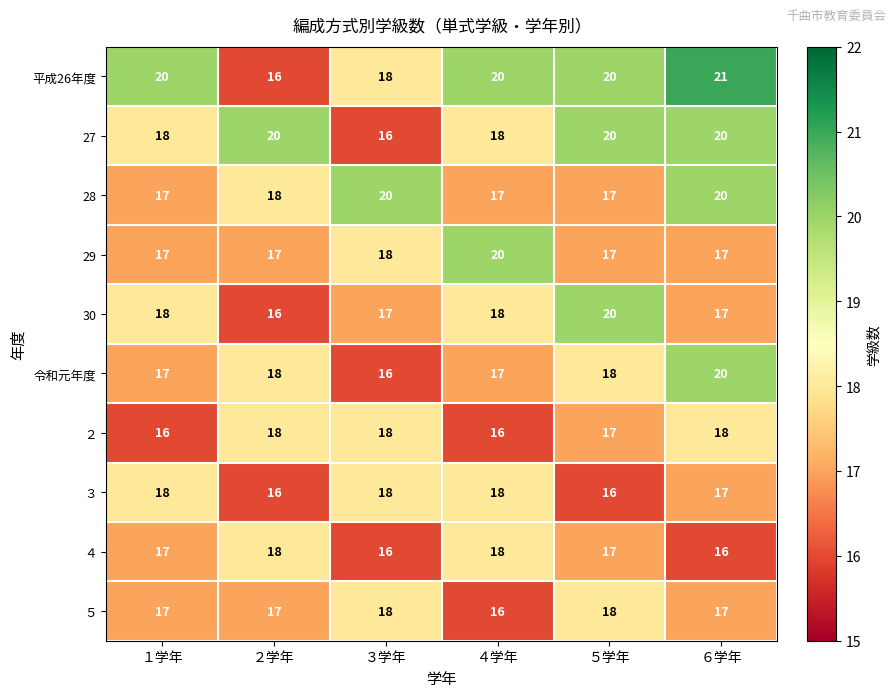

Which series has the widest spread of values?

平成26年度